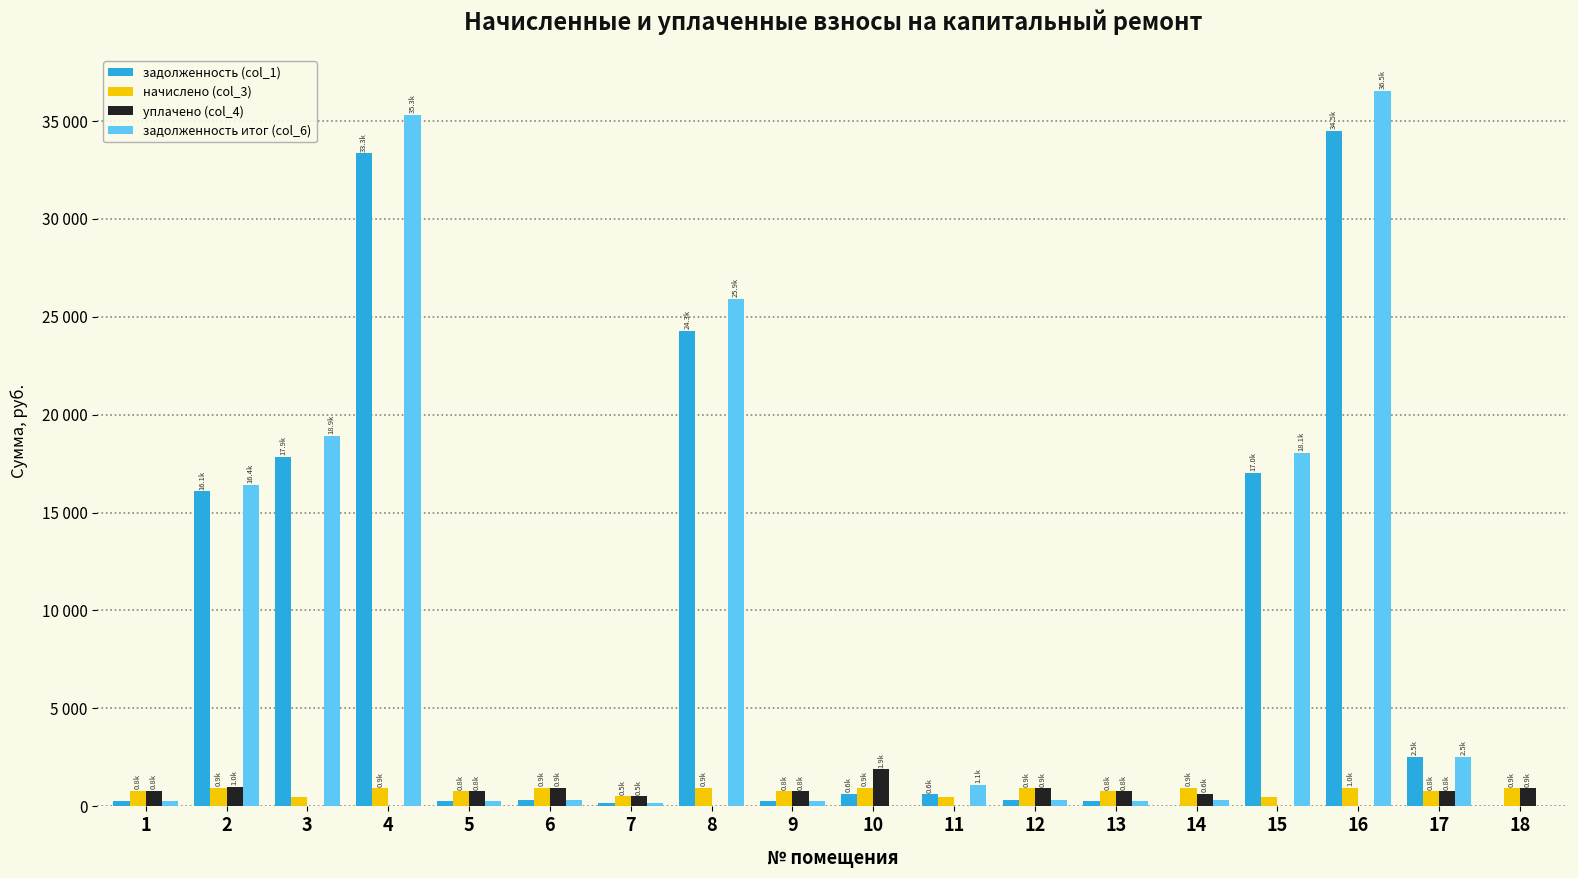

Which series has the largest range (max minus min)?

задолженность итог (col_6)